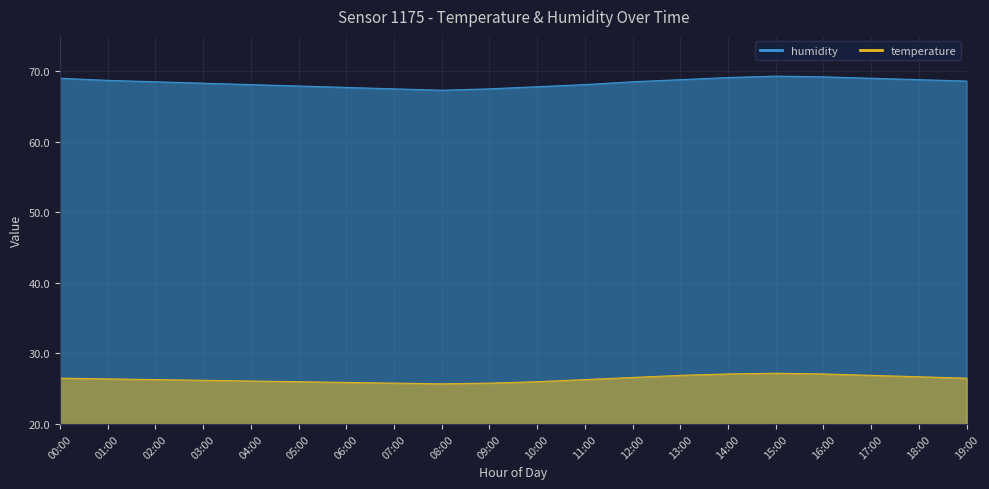

What is the minimum value shown in the chart?

25.7